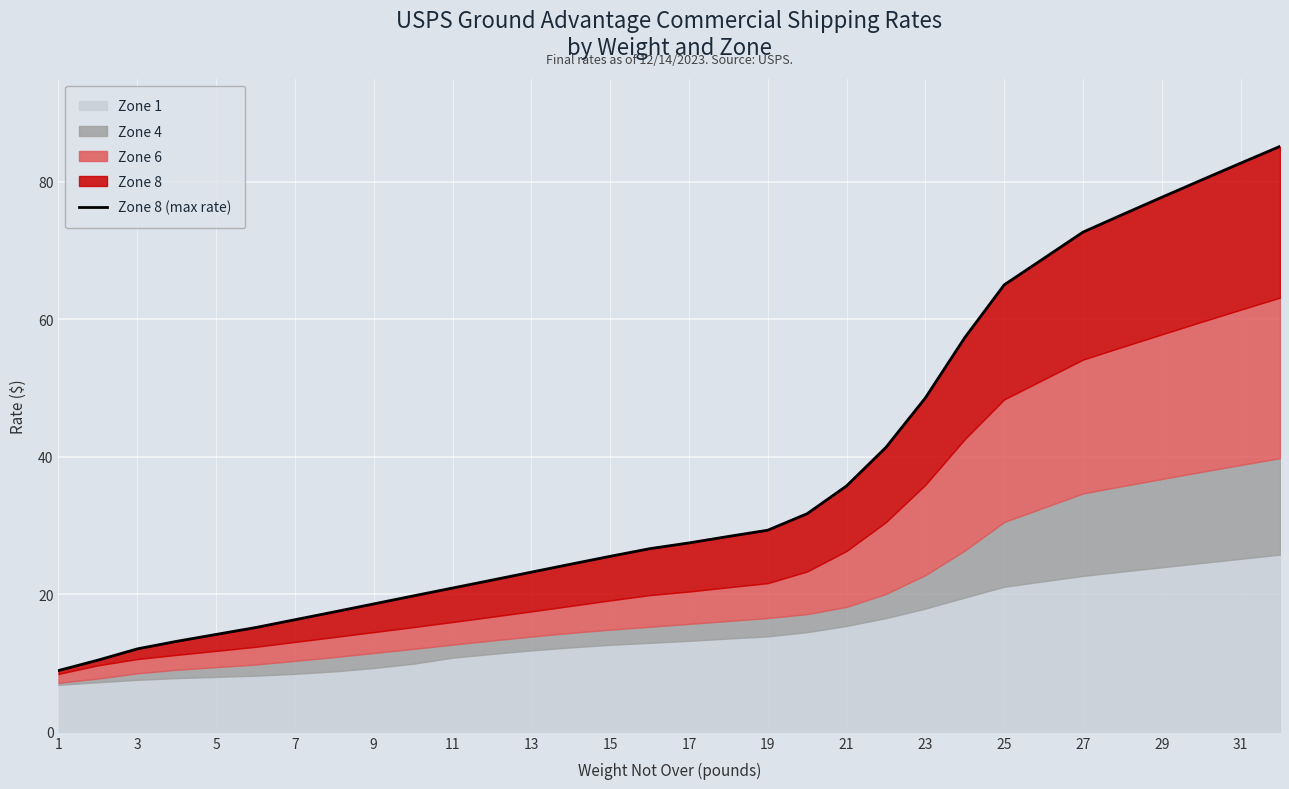

What is the label of the 12th point from the left?

23